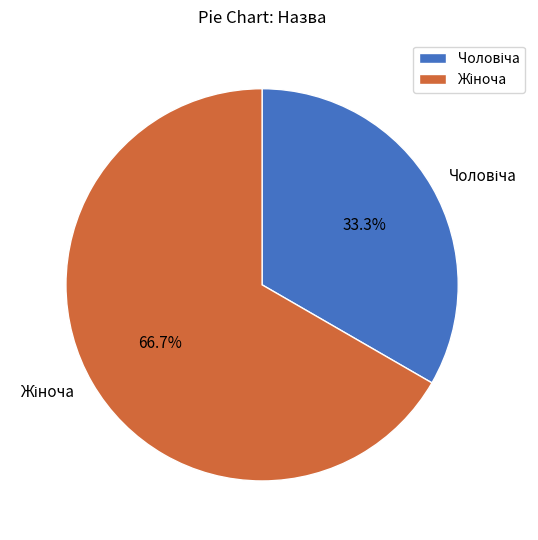

Is there a majority slice in this chart?

Yes